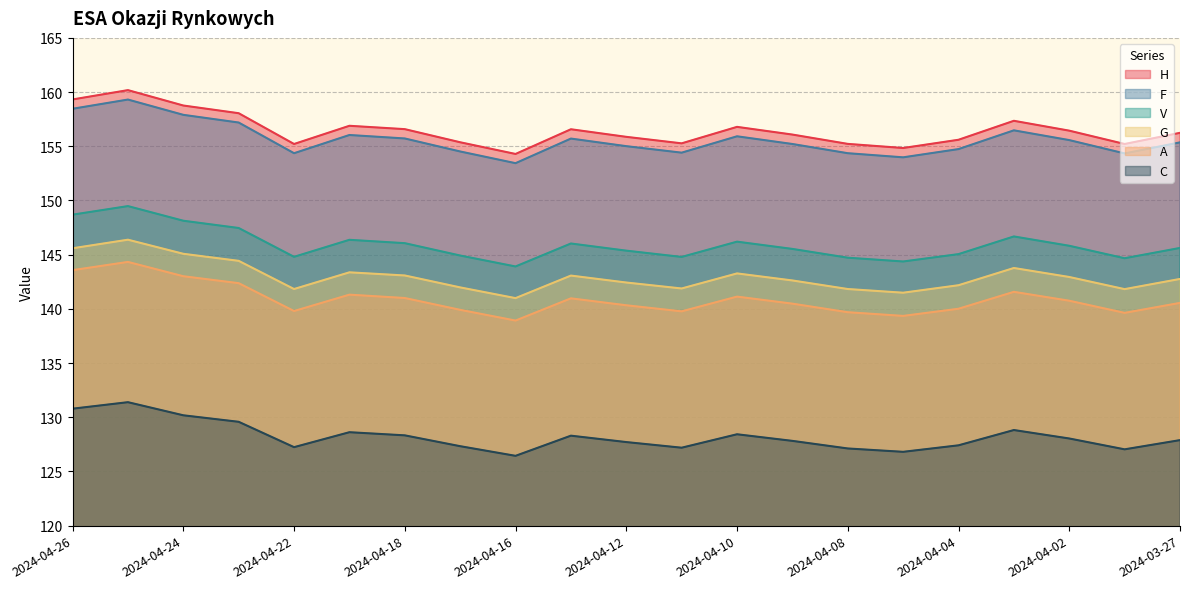

What is the difference between the maximum and second lowest values in the A series?

5.0